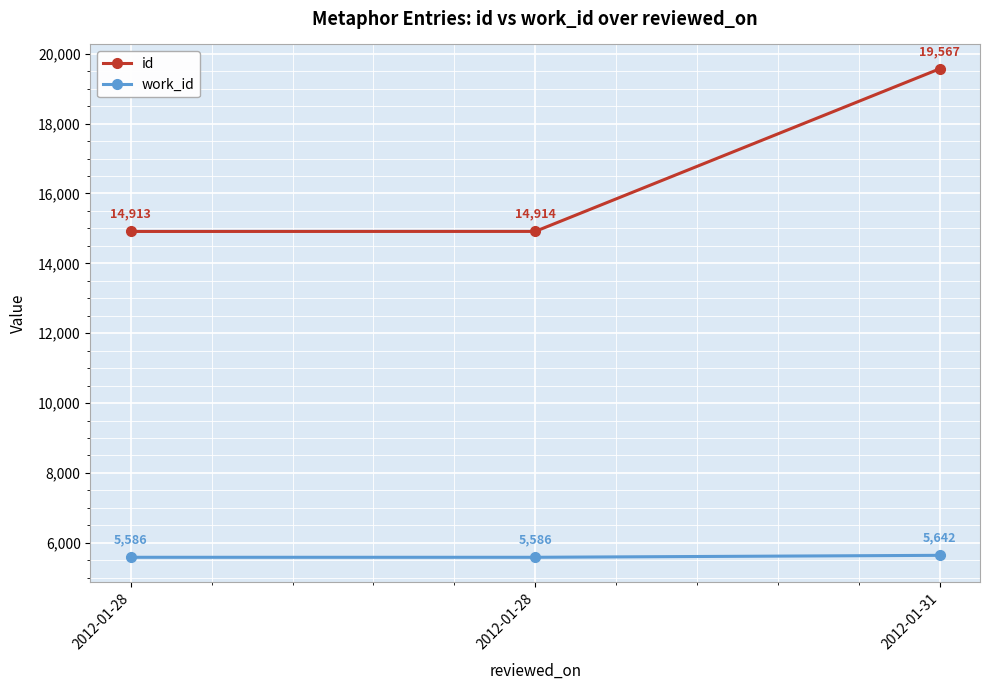

What are all the series names shown in the legend?

id, work_id